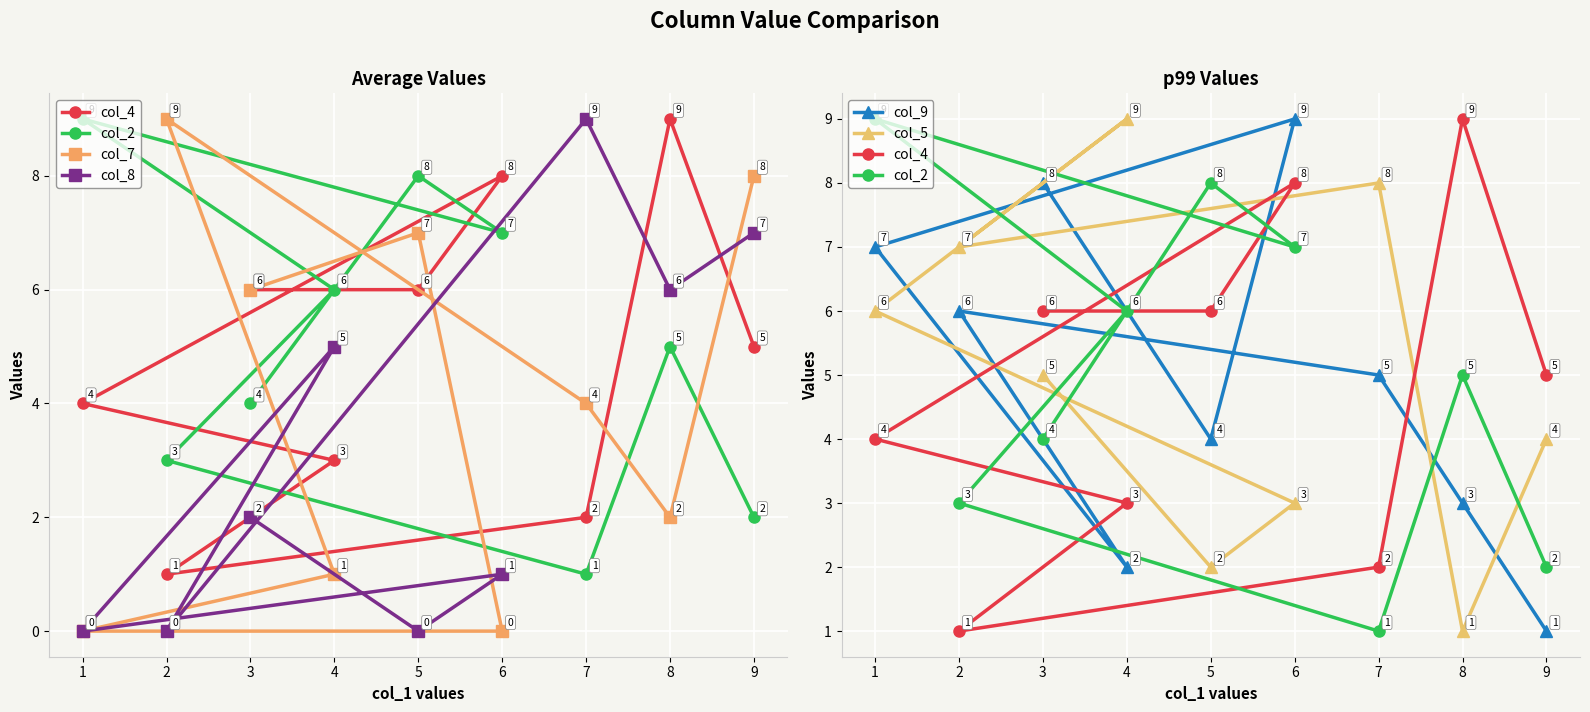

What position from the left is 4?

5